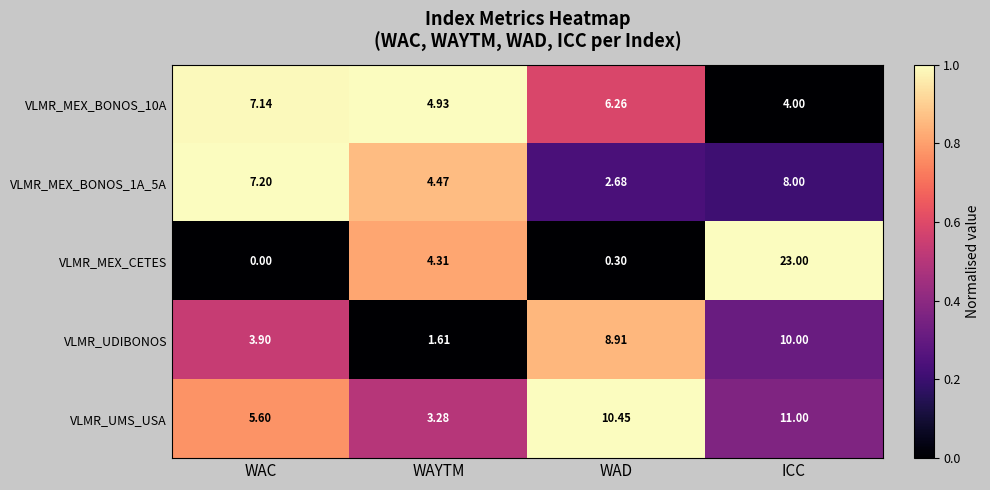

Rank the series by their maximum value, from highest to lowest.

VLMR_MEX_CETES, VLMR_UMS_USA, VLMR_UDIBONOS, VLMR_MEX_BONOS_1A_5A, VLMR_MEX_BONOS_10A